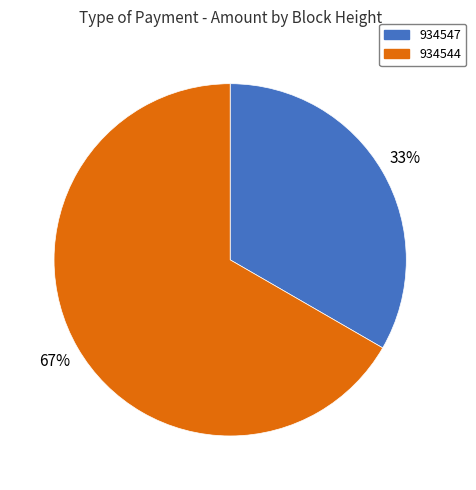

Which category has the smallest portion of the pie?

934547